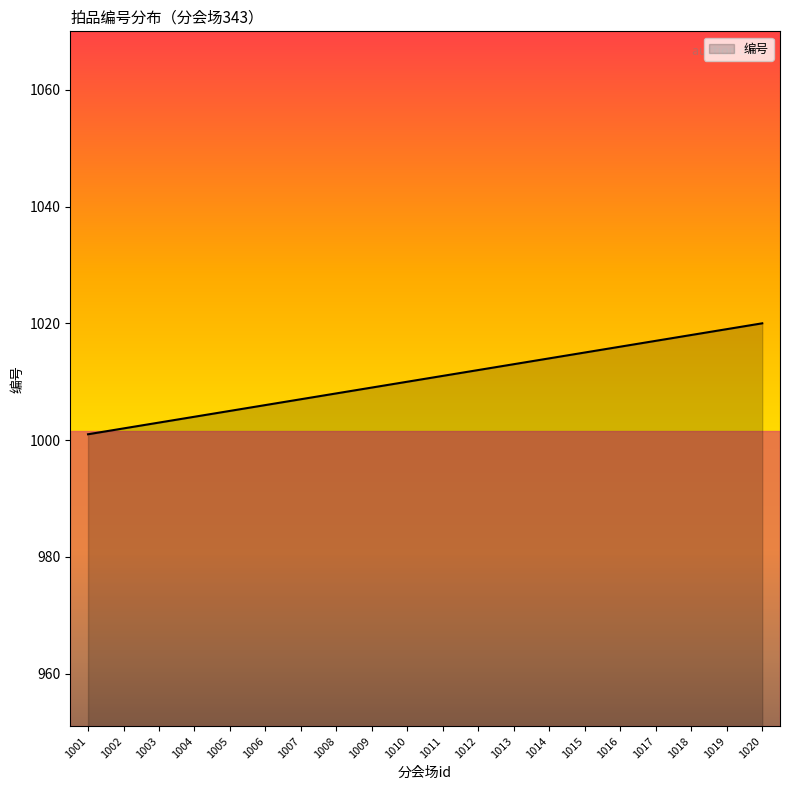

True or false: there are more than 0 points higher than both neighbors.

False